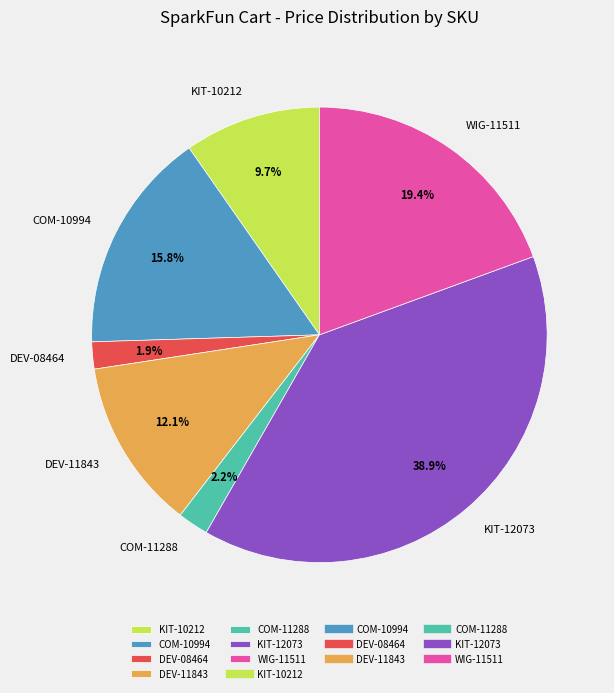

How many segments does this pie chart have?

7